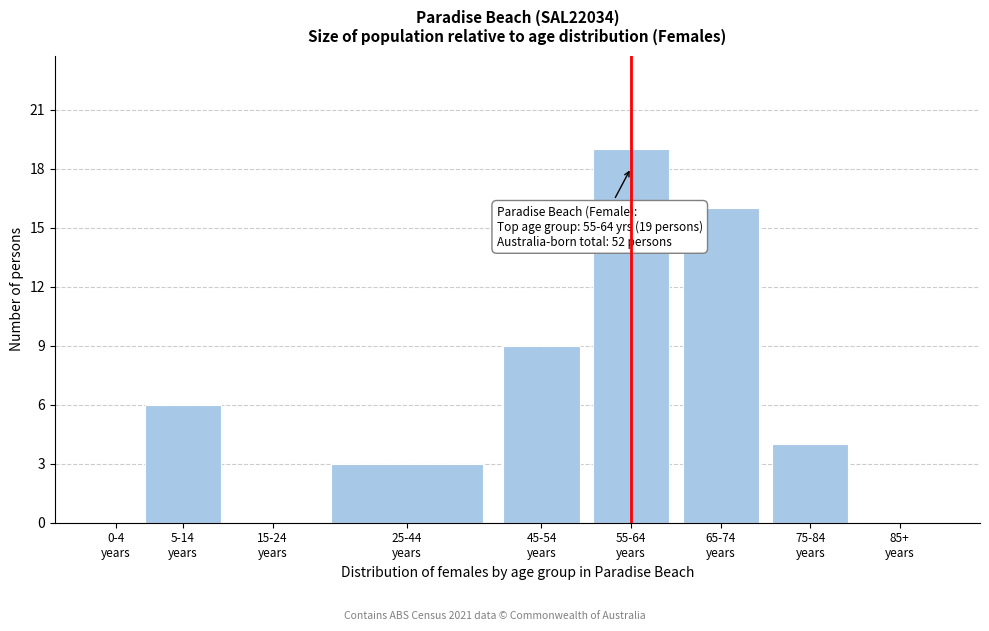

What is the sum of all values?

57